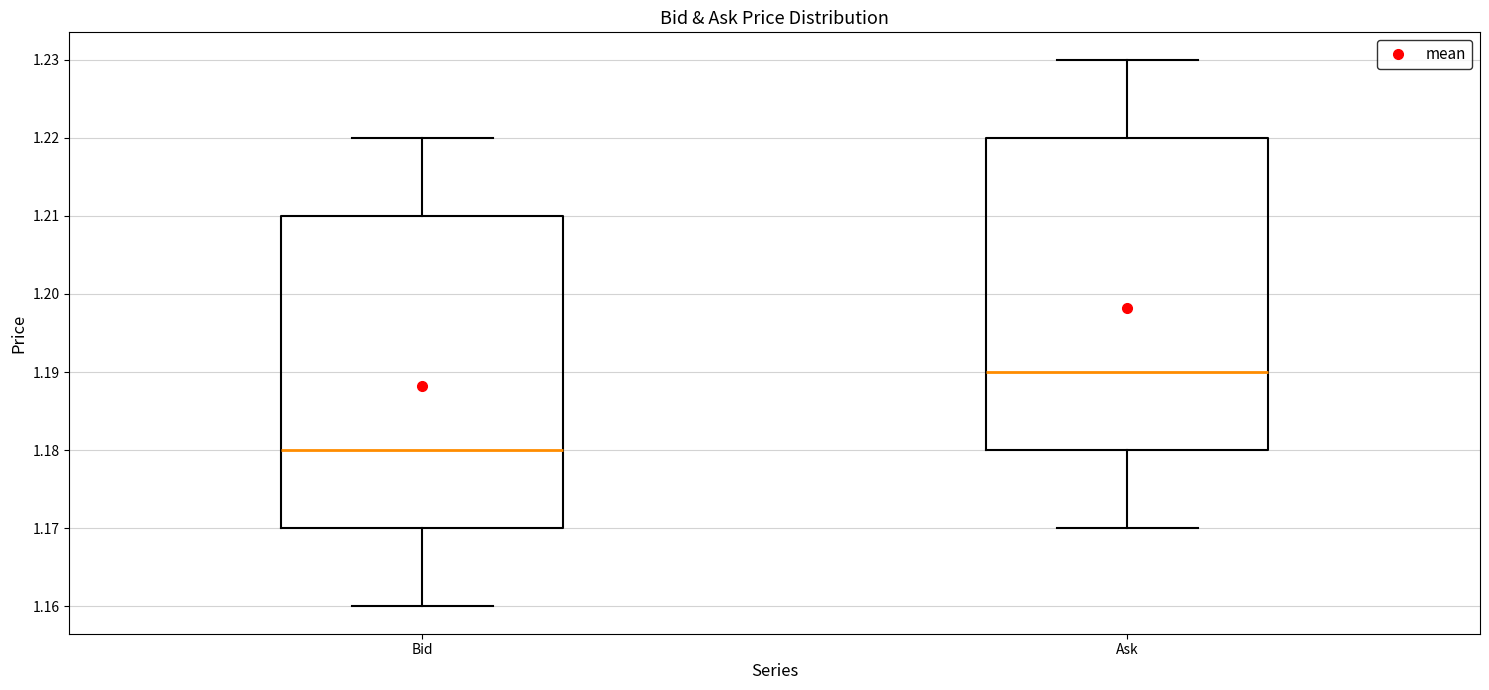

Where does the upper whisker of the box for Bid end on the y-axis? The values are not printed on the chart, so give them approximately, as read against the axis.

1.22